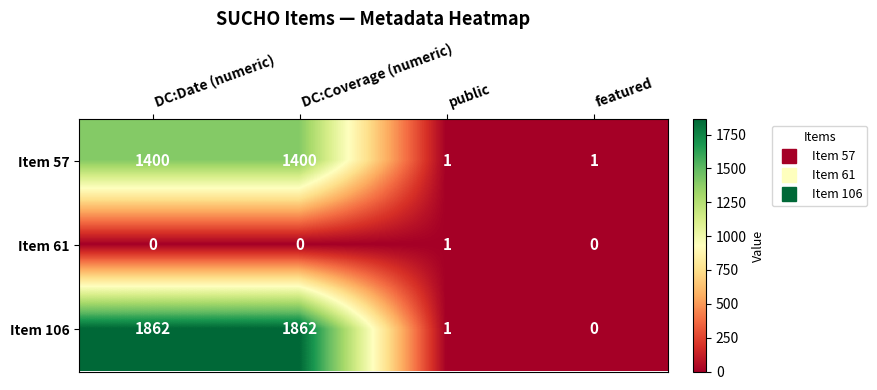

What is the difference between the Item 57 values at DC:Date (numeric) and public?

1399